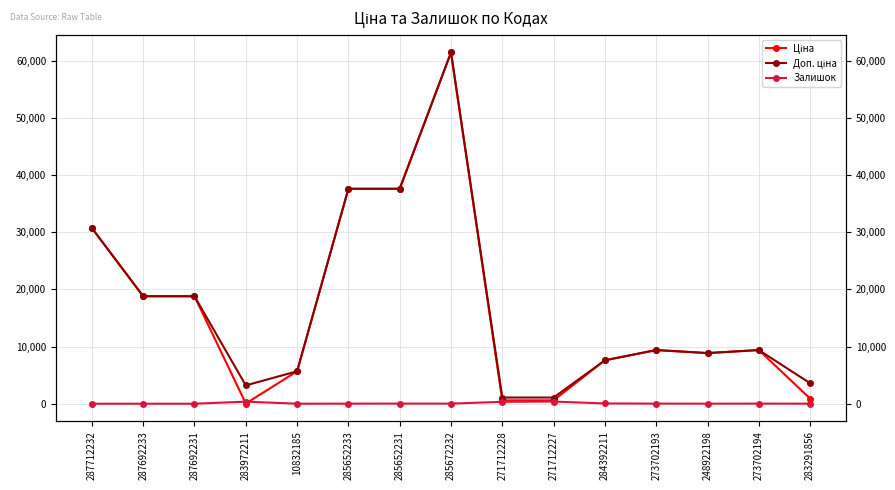

Where is the first local maximum for Ціна?

285672232